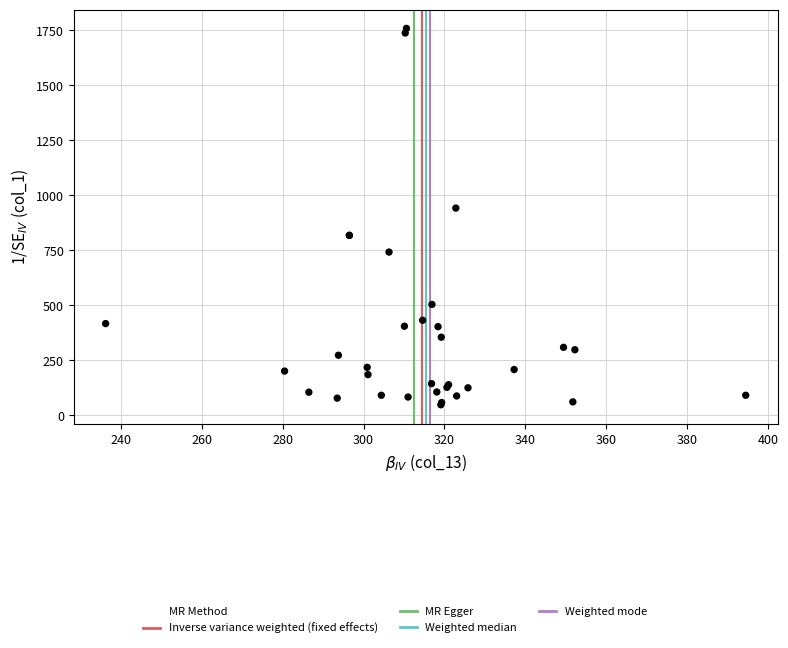

What Y value in the scatter plot is closest to 902?

941